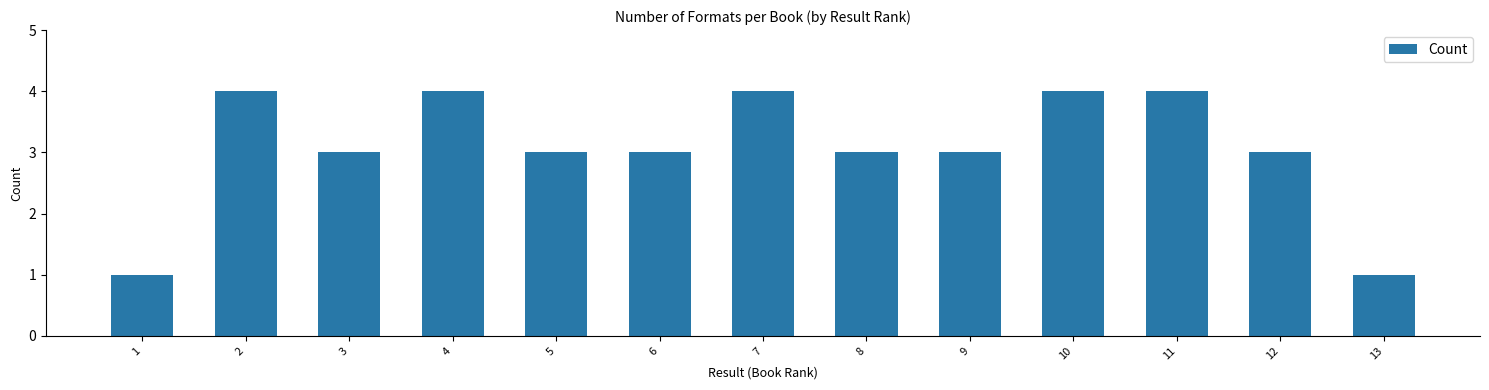

Reading right to left, extract all data points from this chart.

1	3	4	4	3	3	4	3	3	4	3	4	1